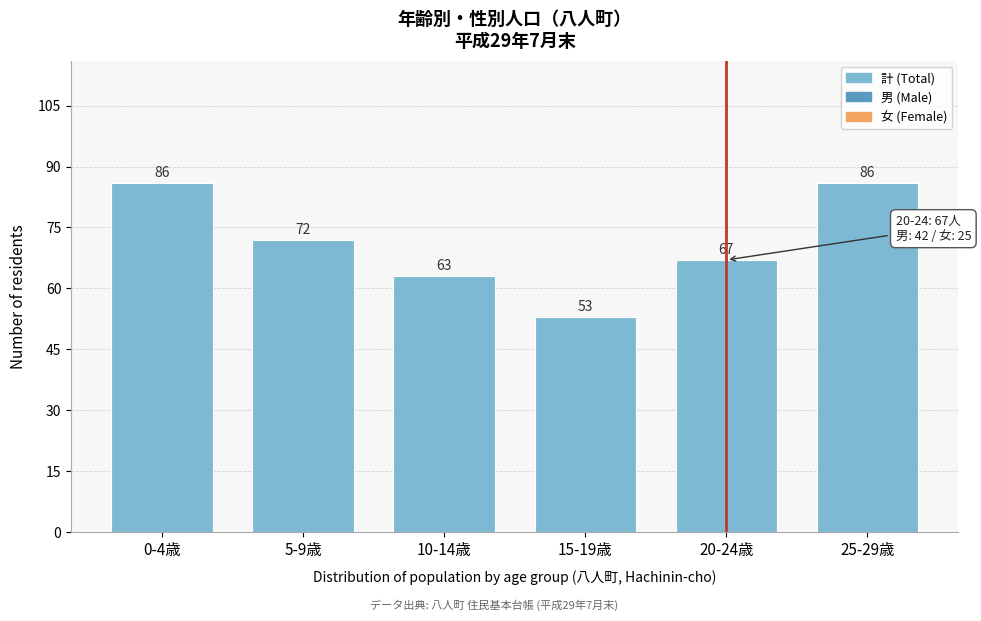

Reading left to right, extract all data points from this chart.

86	72	63	53	67	86